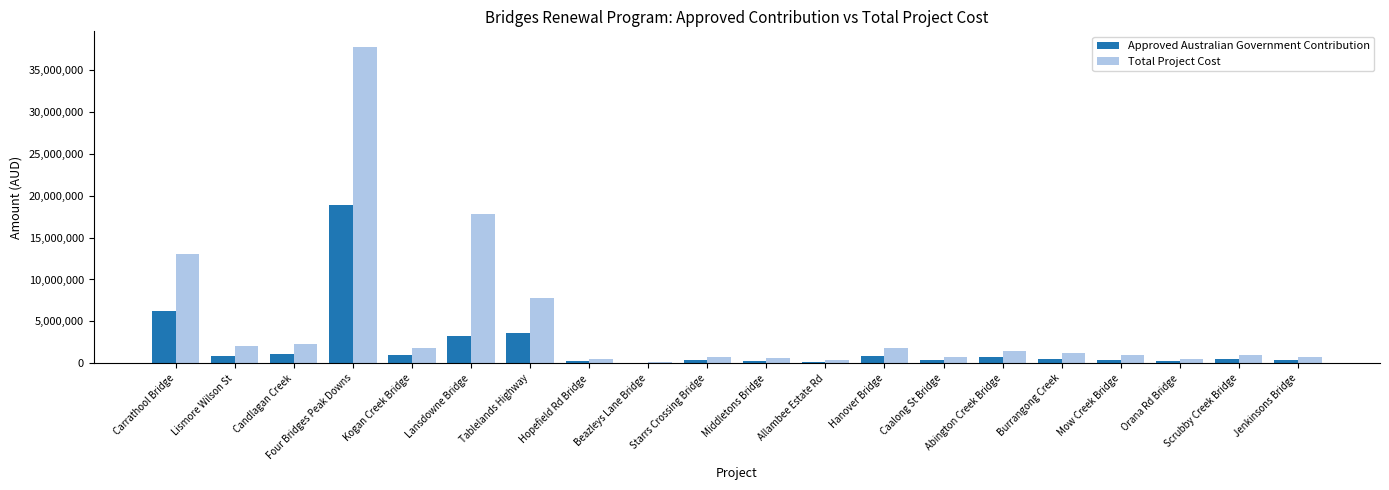

Which series has the largest total across all categories?

Total Project Cost